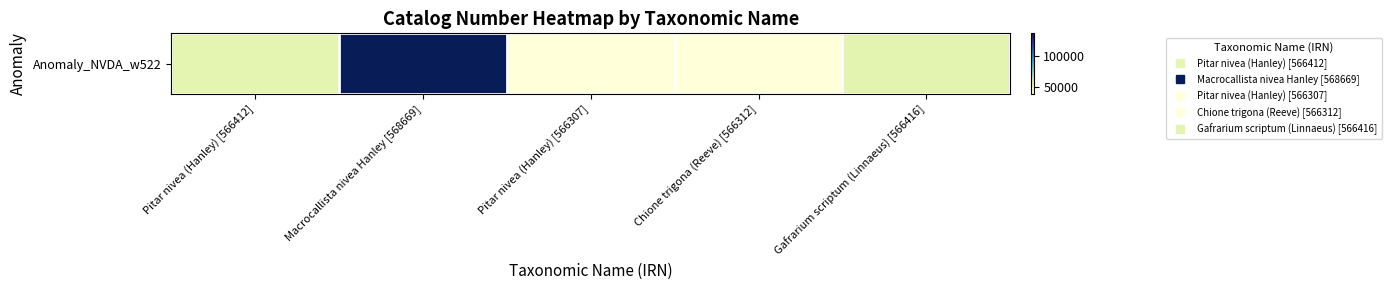

What value does the data have at Gafrarium scriptum (Linnaeus) [566416], to the nearest 50?

53550